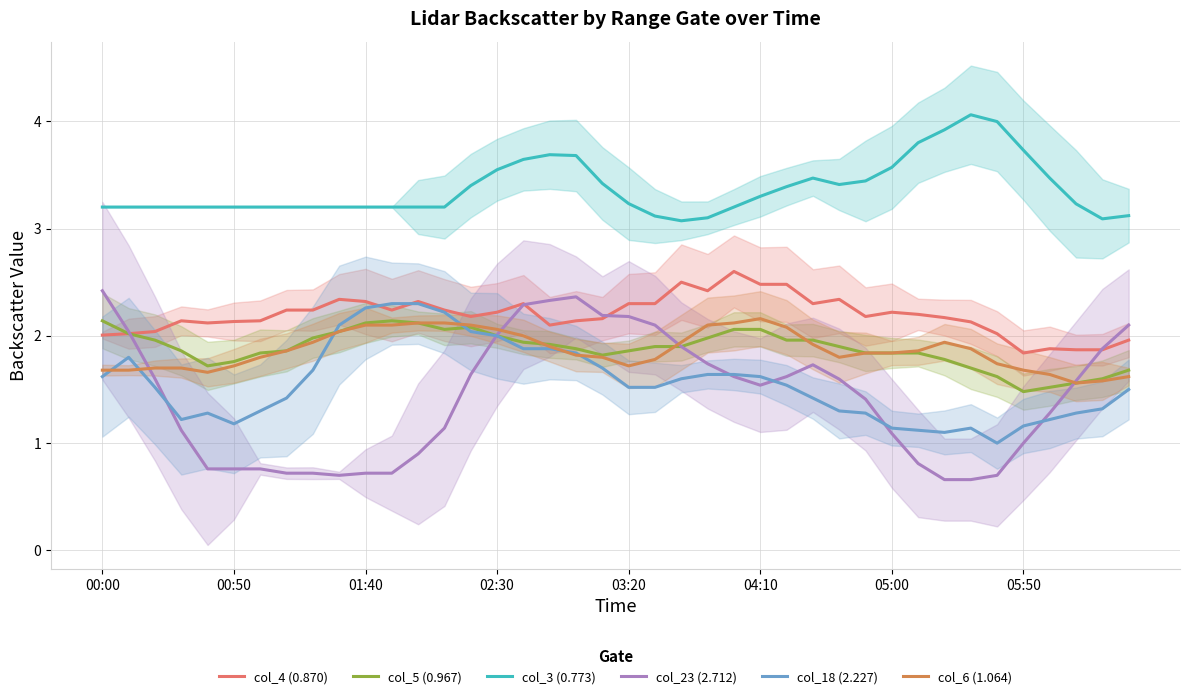

Does the chart display data point markers on the line(s)?

No